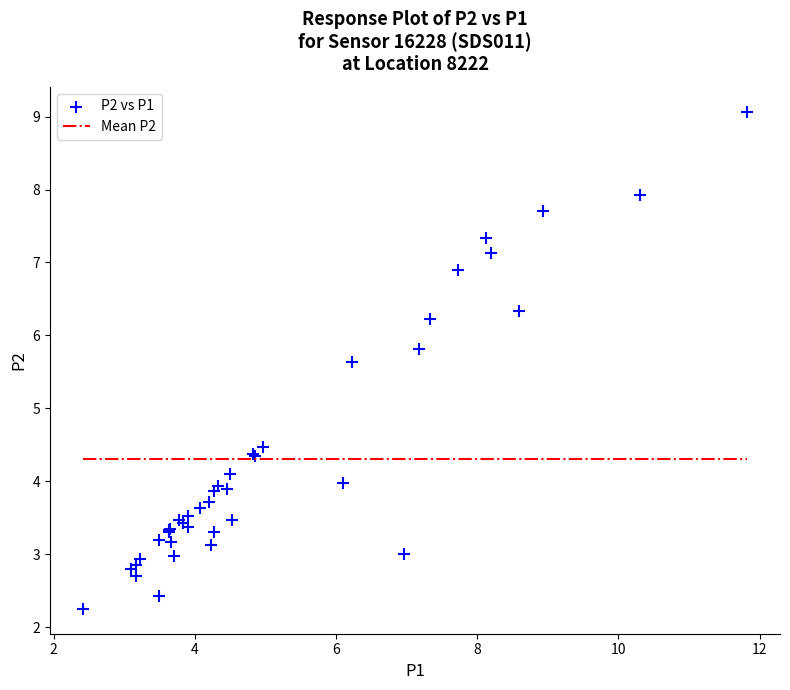

What Y value in the scatter plot is closest to 5?

4.5